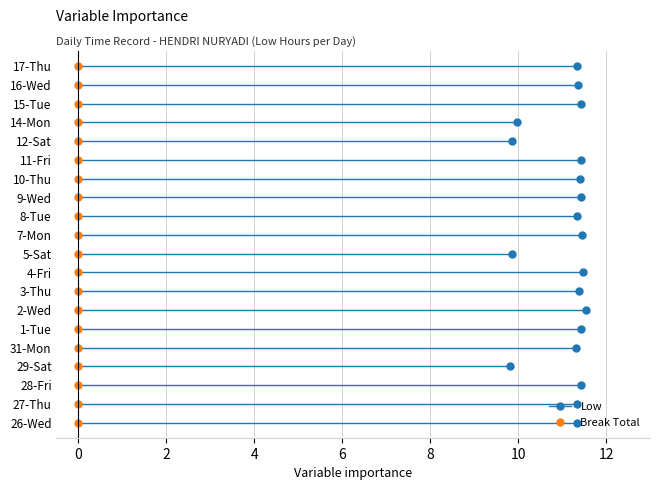

What is the sum of all Low values?

221.9